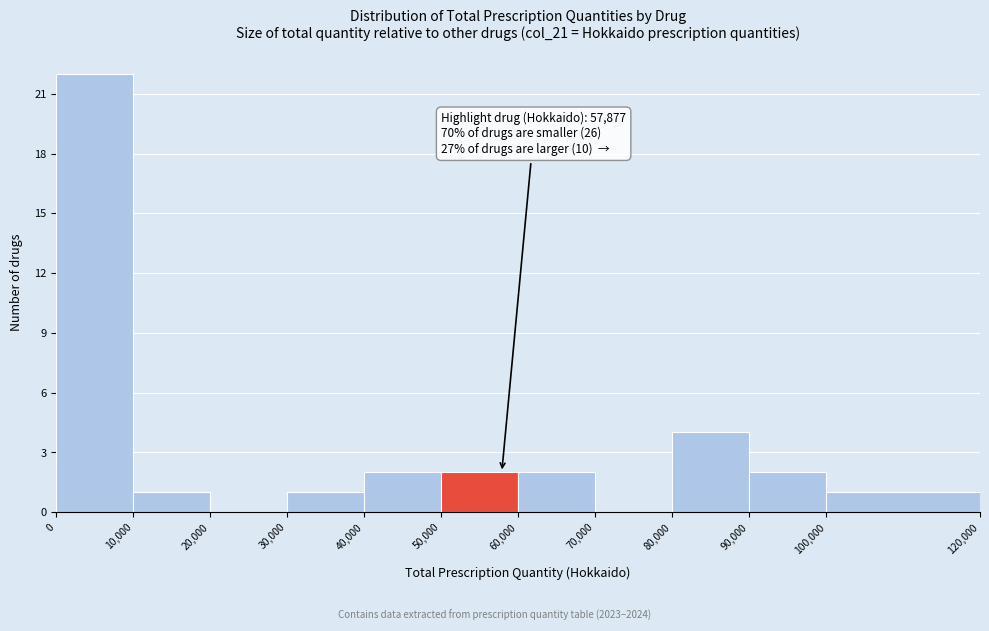

Which range on the x-axis has the tallest bar?

0 to 10,000